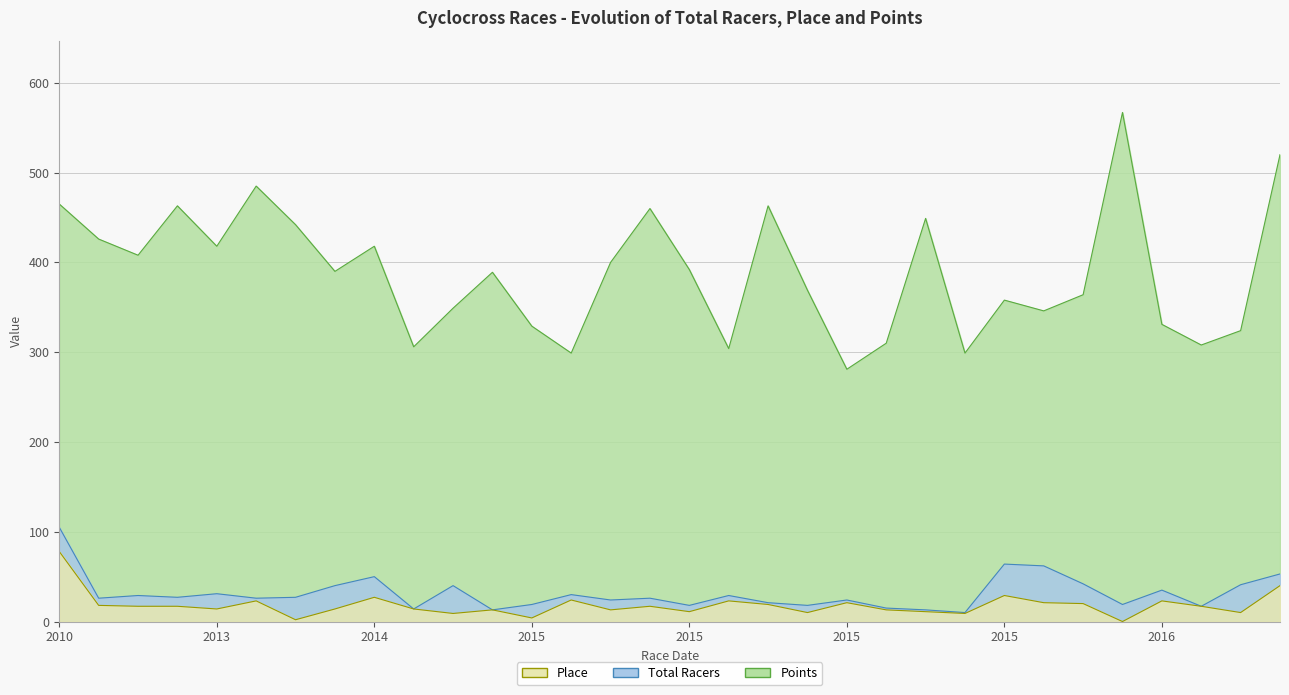

True or false: Place and Total Racers intersect in this chart.

False